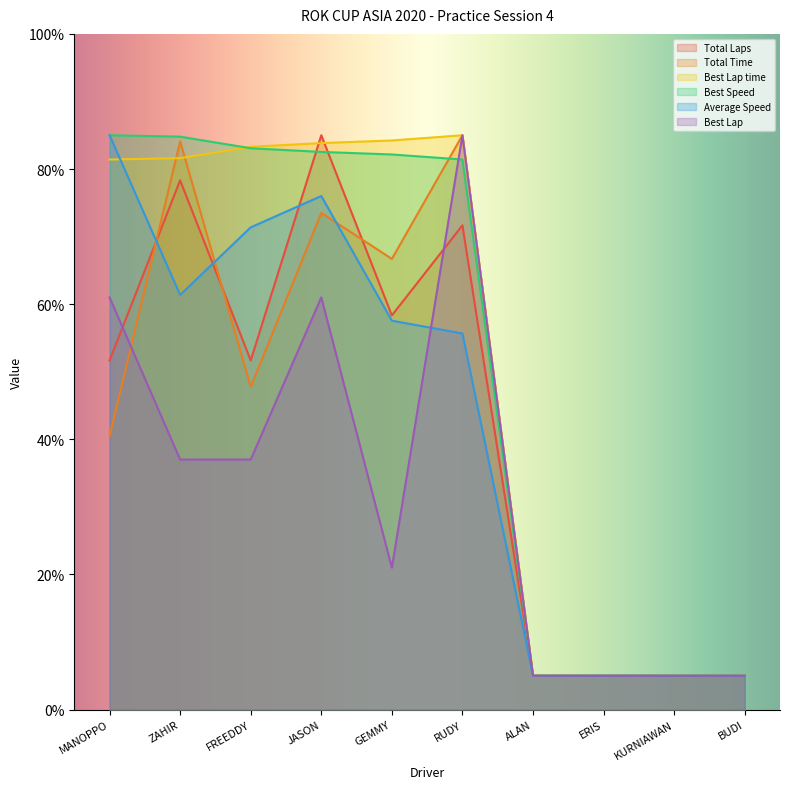

What is the spread (max minus min) of values at ZAHIR?

47.8